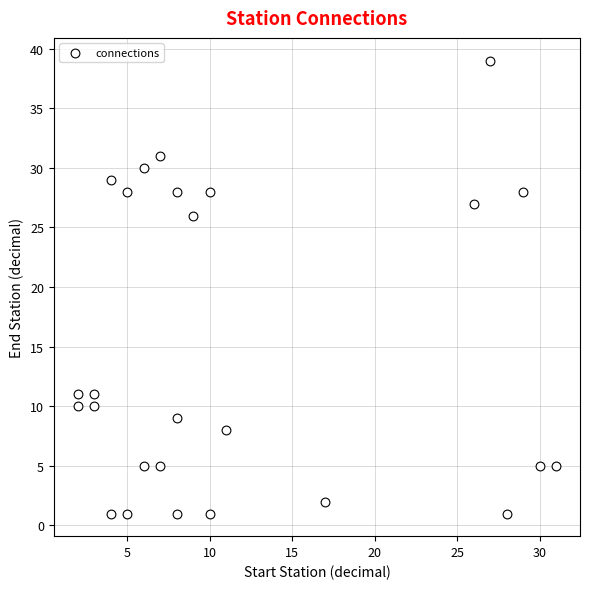

What is the range of X values (max minus min)?

29